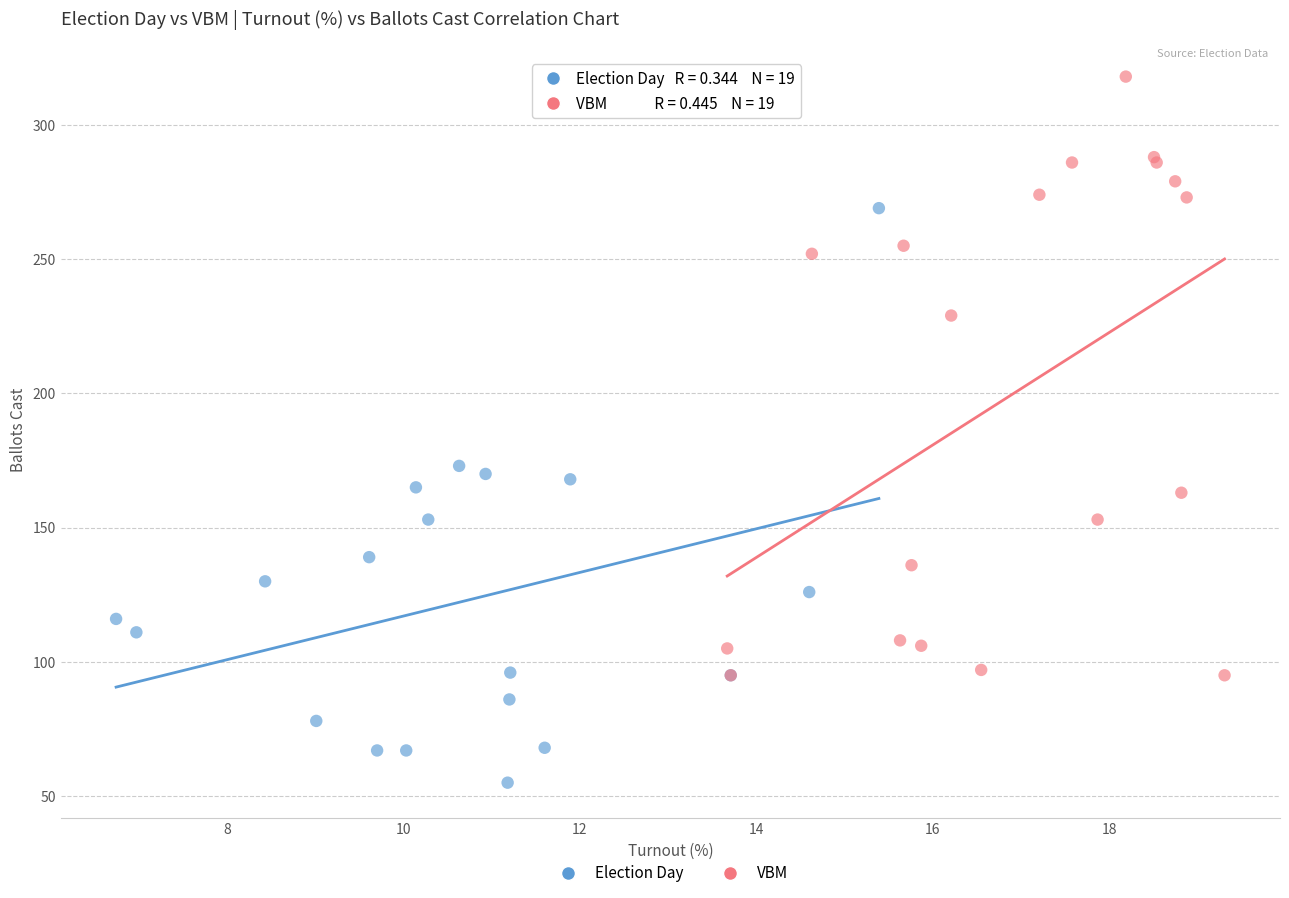

Which series reaches the minimum Y coordinate?

Election Day